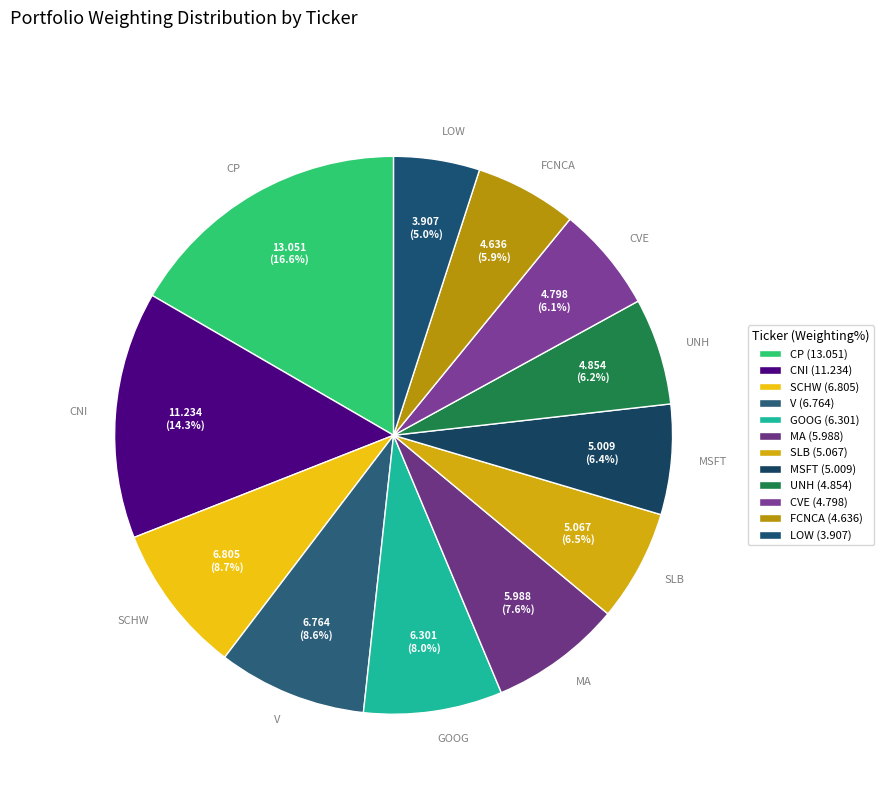

What percentage is the GOOG slice, to the nearest percent?

8%